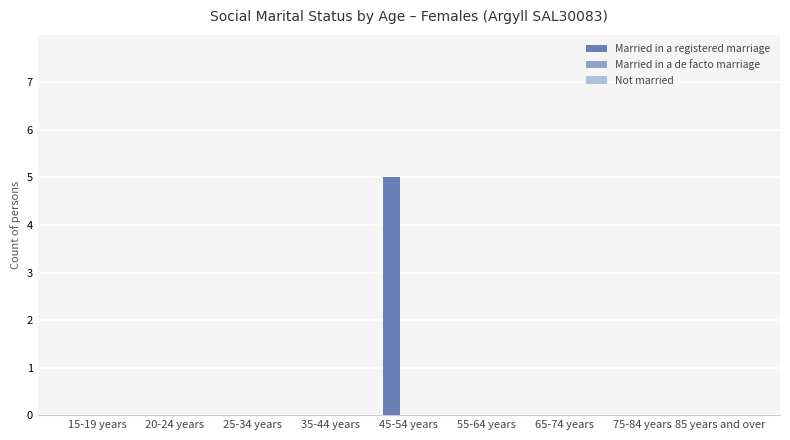

At which category does the chart reach its peak across all series?

45-54 years